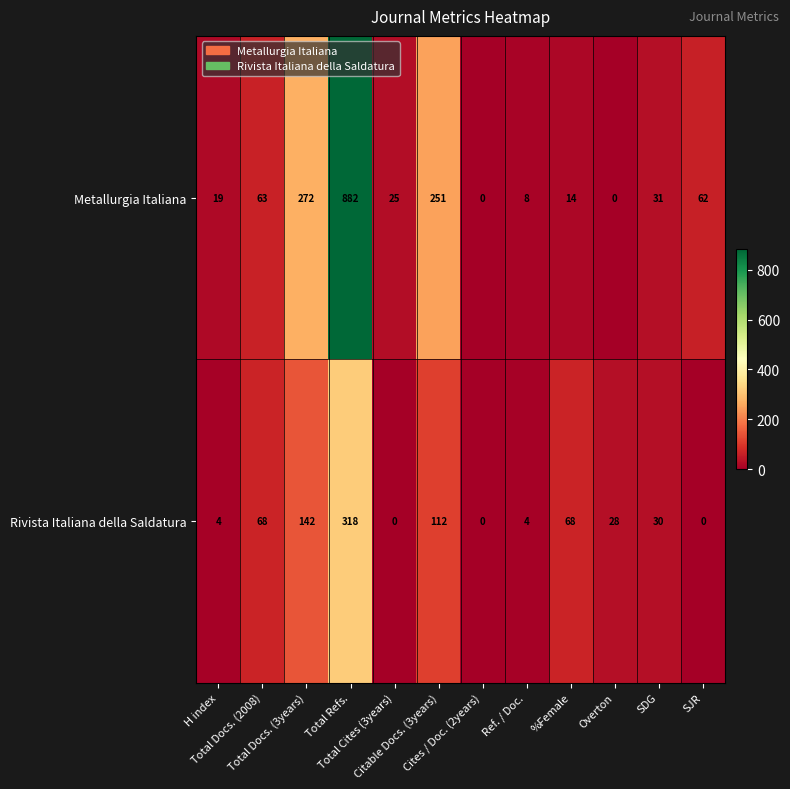

At Citable Docs. (3years), list the series in order from largest to smallest.

Metallurgia Italiana, Rivista Italiana della Saldatura